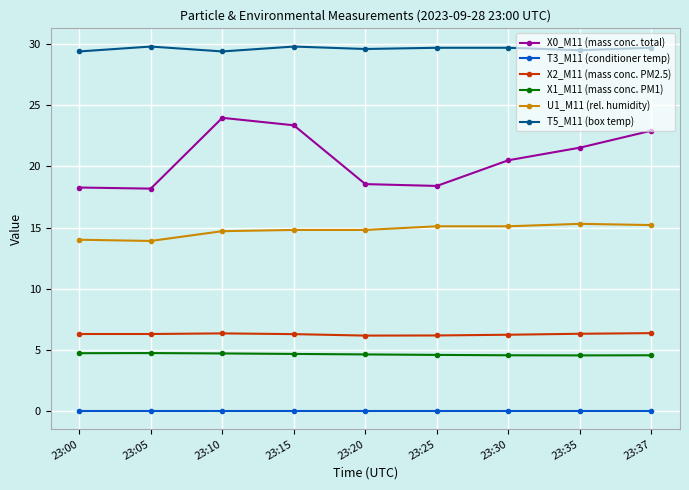

The X2_M11 (mass conc. PM2.5) series shows 6.3 at 23:35. True or false?

True